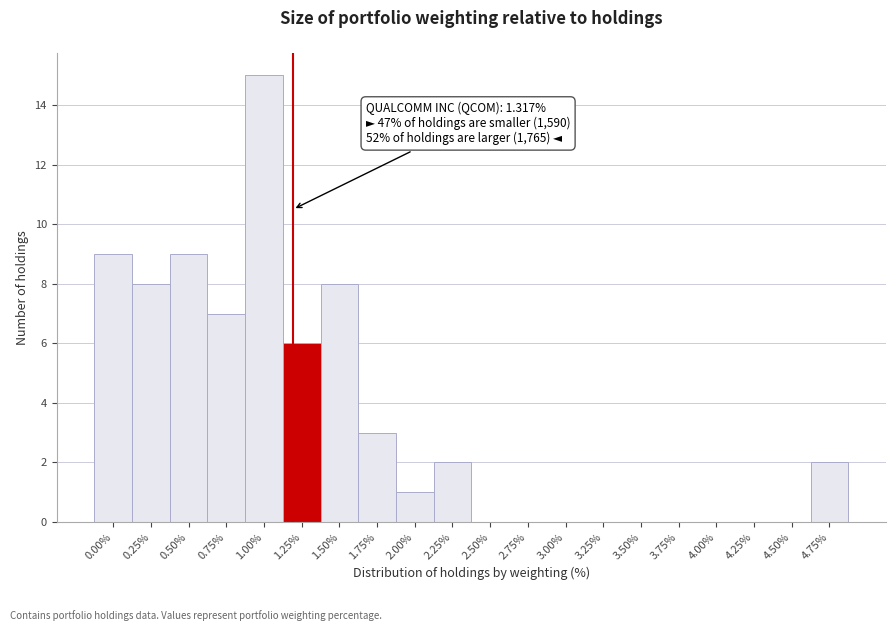

Reading right to left, what are all the values shown in this chart?

4.75%=2	4.50%=0	4.25%=0	4.00%=0	3.75%=0	3.50%=0	3.25%=0	3.00%=0	2.75%=0	2.50%=0	2.25%=2	2.00%=1	1.75%=3	1.50%=8	1.25%=6	1.00%=15	0.75%=7	0.50%=9	0.25%=8	0.00%=9